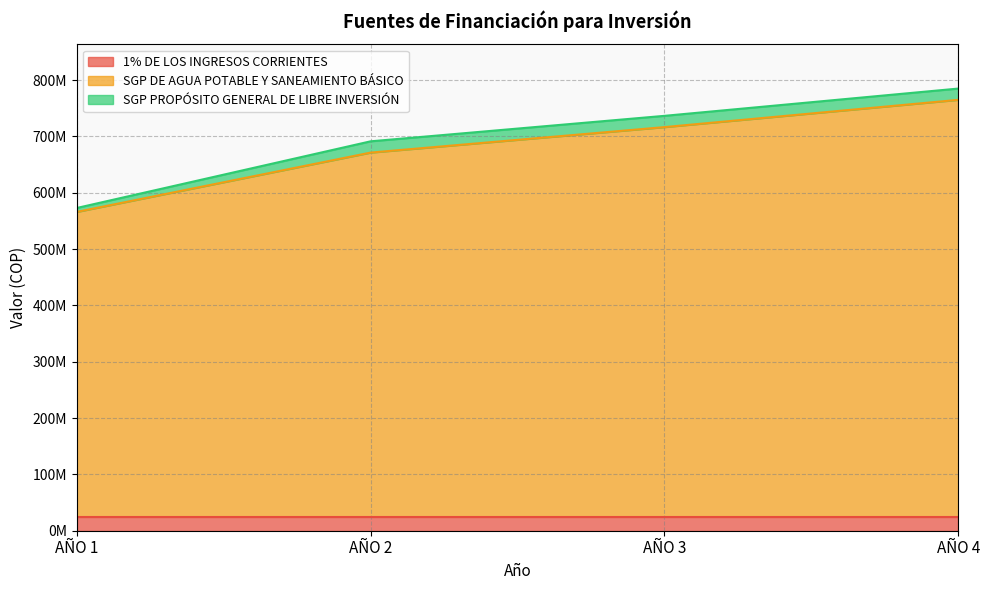

Which series has the largest total across all categories?

SGP DE AGUA POTABLE Y SANEAMIENTO BÁSICO